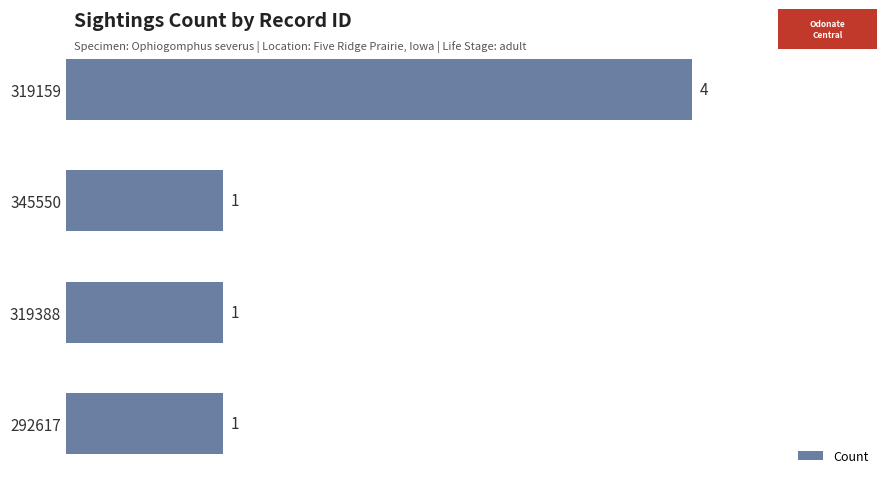

Between 319159 and 319388, which is larger?

319159